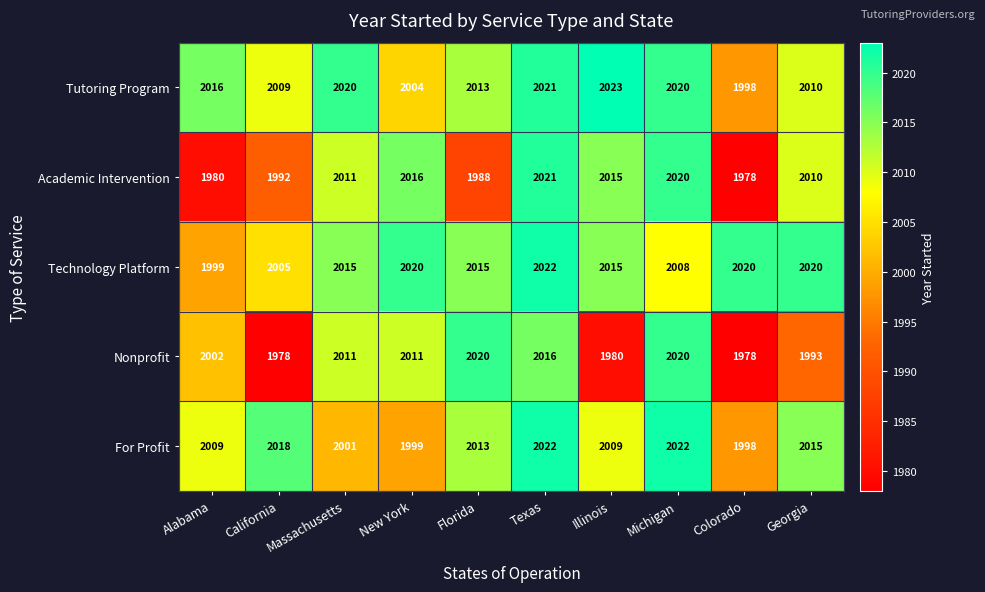

Where is Nonprofit nearest to the value 1999?

Alabama